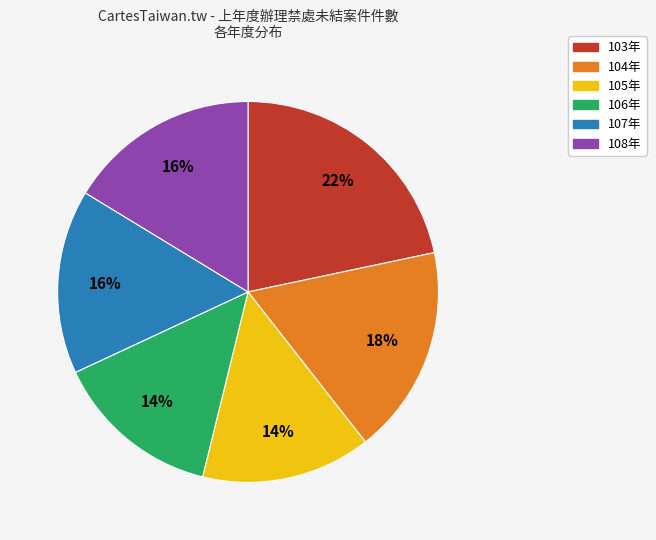

Which slice is the largest?

103年